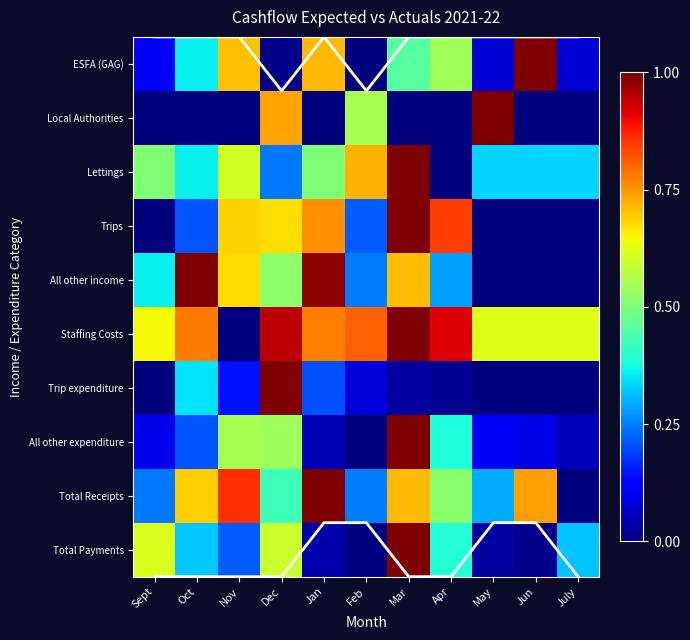

What is the difference between the second highest and second lowest values in the Trips series?

0.8